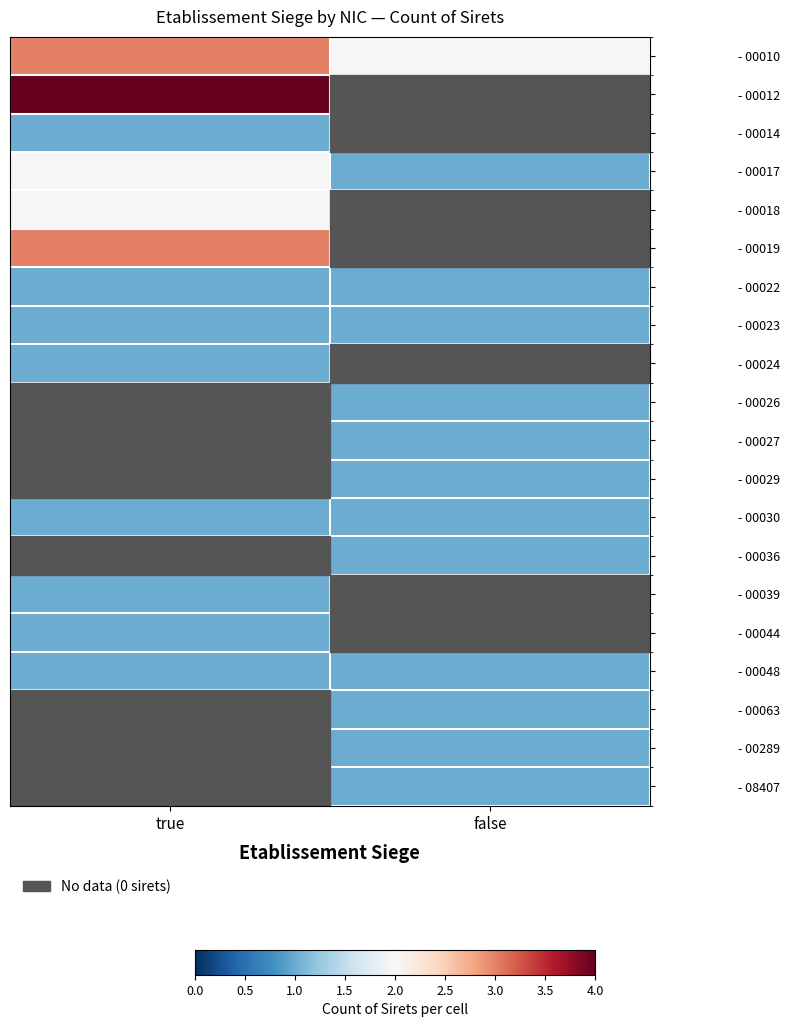

Reading left to right, extract all data points from this chart.

- 00010: true=3	false=2
- 00012: true=4	false=0
- 00014: true=1	false=0
- 00017: true=2	false=1
- 00018: true=2	false=0
- 00019: true=3	false=0
- 00022: true=1	false=1
- 00023: true=1	false=1
- 00024: true=1	false=0
- 00026: true=0	false=1
- 00027: true=0	false=1
- 00029: true=0	false=1
- 00030: true=1	false=1
- 00036: true=0	false=1
- 00039: true=1	false=0
- 00044: true=1	false=0
- 00048: true=1	false=1
- 00063: true=0	false=1
- 00289: true=0	false=1
- 08407: true=0	false=1